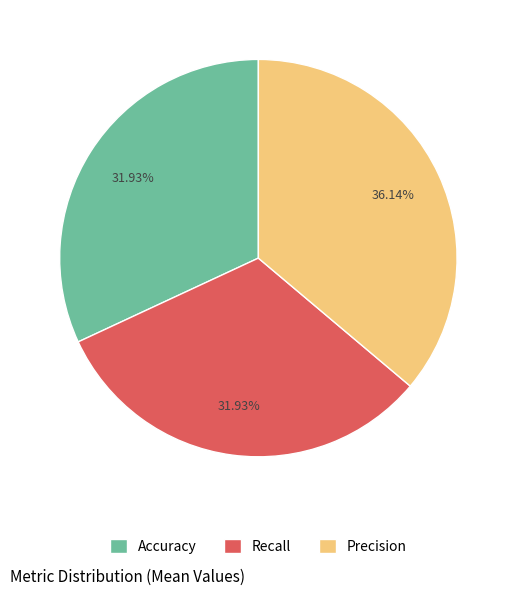

What percentage is NOT represented by Recall?

68.1%